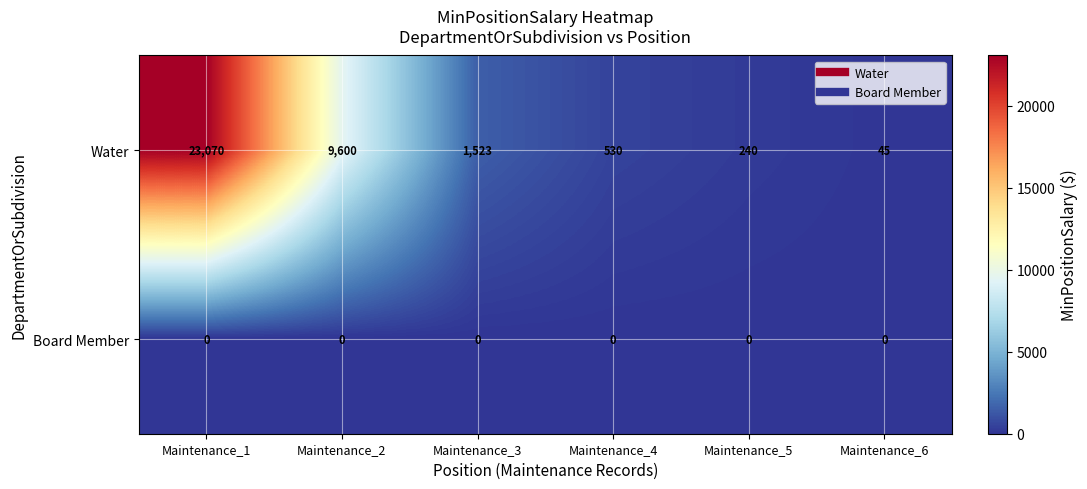

True or false: Water has a value of 45 at Maintenance_6.

True